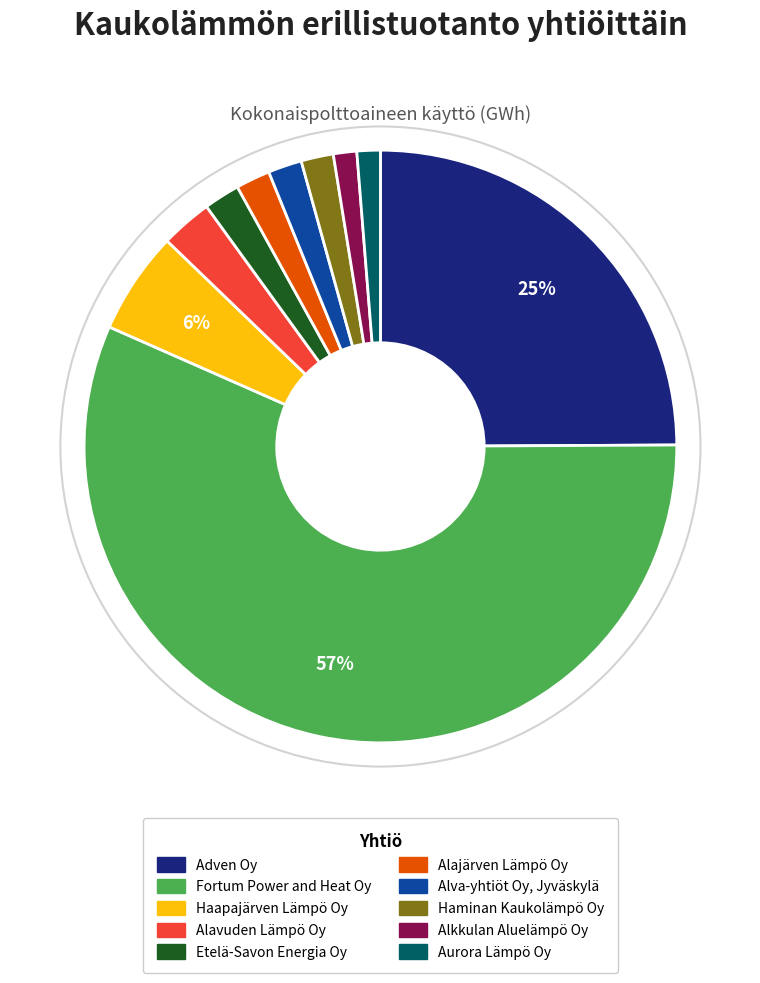

True or false: Haapajärven Lämpö Oy accounts for 6% of the total.

True